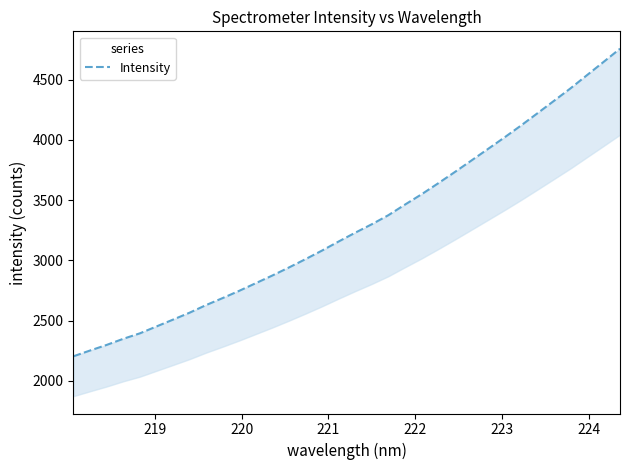

How many categories are shown in the chart?

34